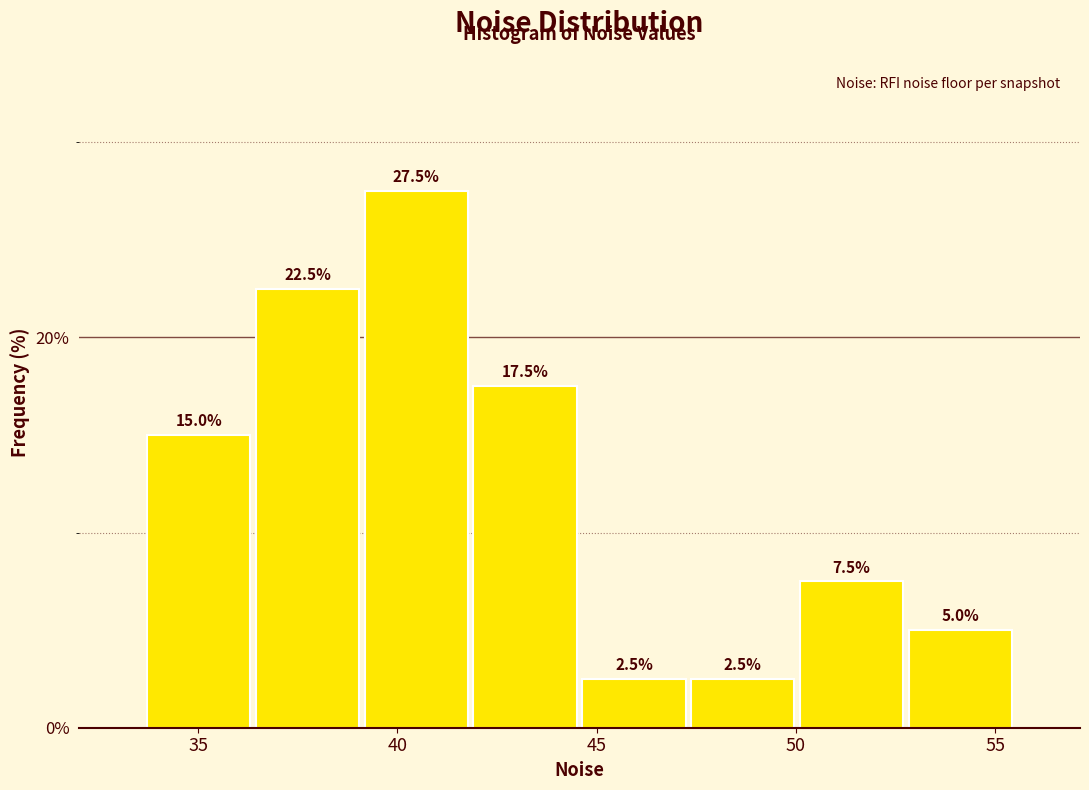

Reading left to right, list every bar in this chart as the range it spans on the x-axis followed by its height. The bar edges are not printed on the chart, so give them approximately, as read against the axis.

33.5 to 36.5: 15.0
36.5 to 39.0: 22.5
39.0 to 42.0: 27.5
42.0 to 44.5: 17.5
44.5 to 47.5: 2.5
47.5 to 50.0: 2.5
50.0 to 53.0: 7.5
53.0 to 55.5: 5.0